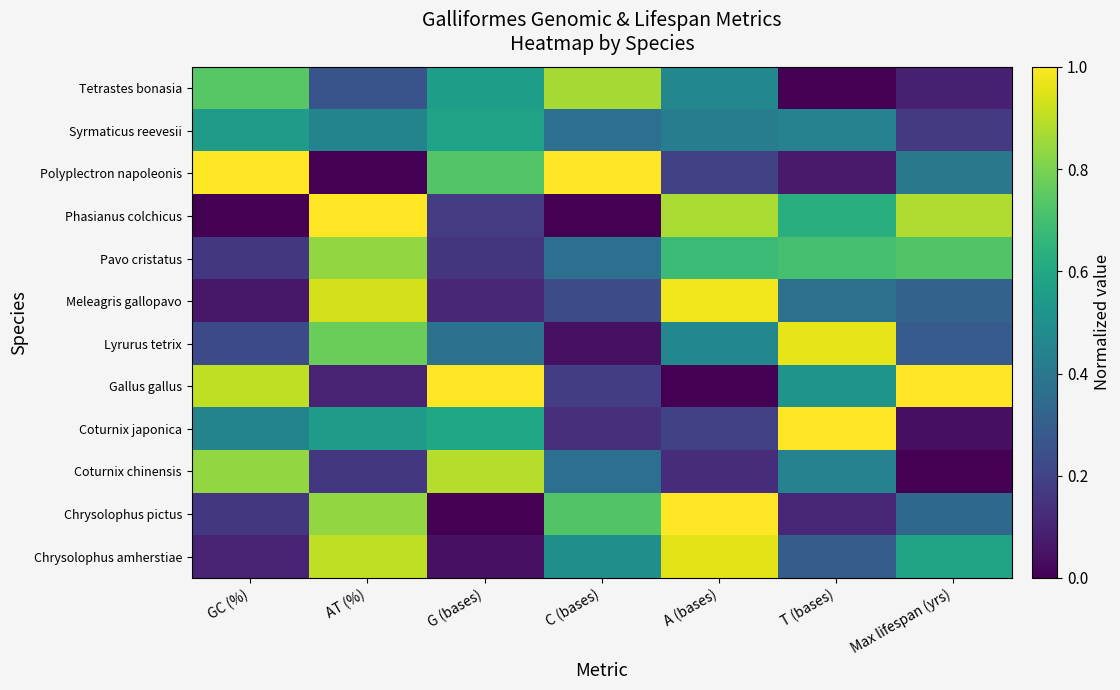

How many distinct data groups are displayed?

12